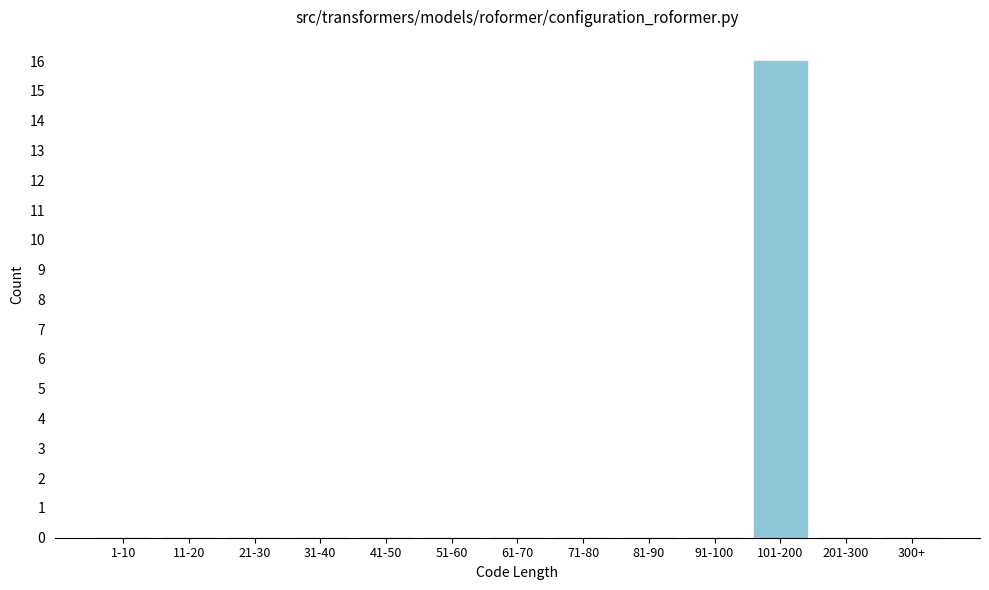

Reading left to right, transcribe all the data shown in this chart.

1-10=0	11-20=0	21-30=0	31-40=0	41-50=0	51-60=0	61-70=0	71-80=0	81-90=0	91-100=0	101-200=16	201-300=0	300+=0